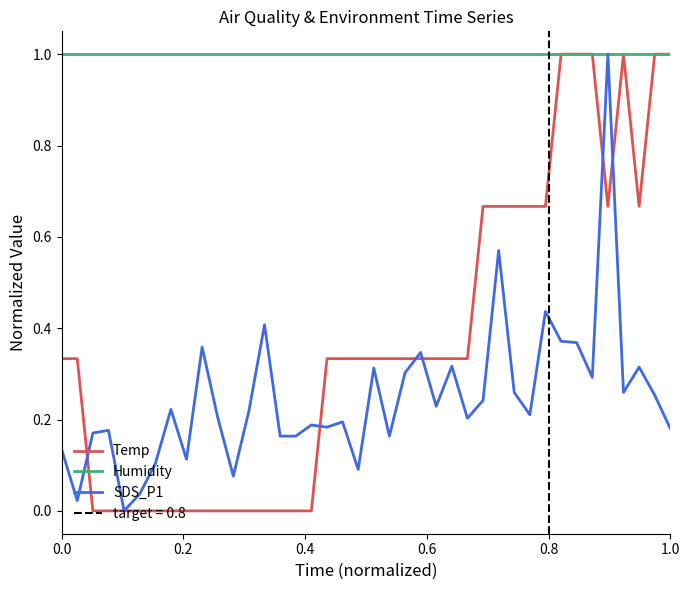

What is the maximum value for Humidity?

1.0